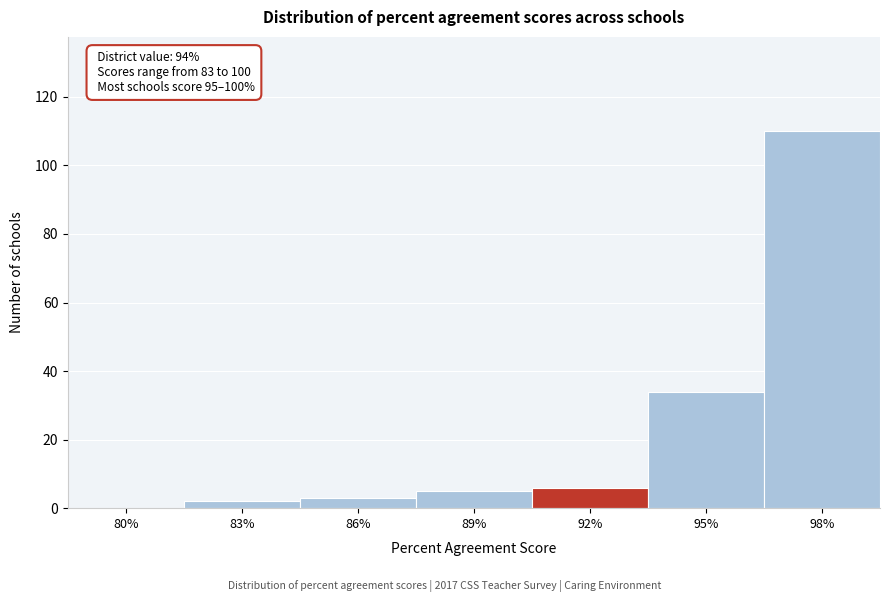

Reading left to right, list all the values displayed in this chart.

80%=0	83%=2	86%=3	89%=5	92%=6	95%=34	98%=110